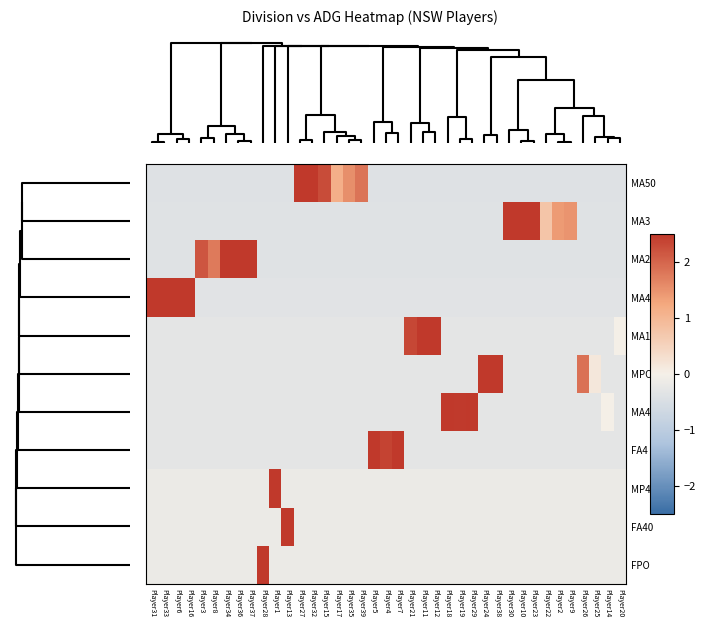

At how many categories does at least one series exceed 4?

7